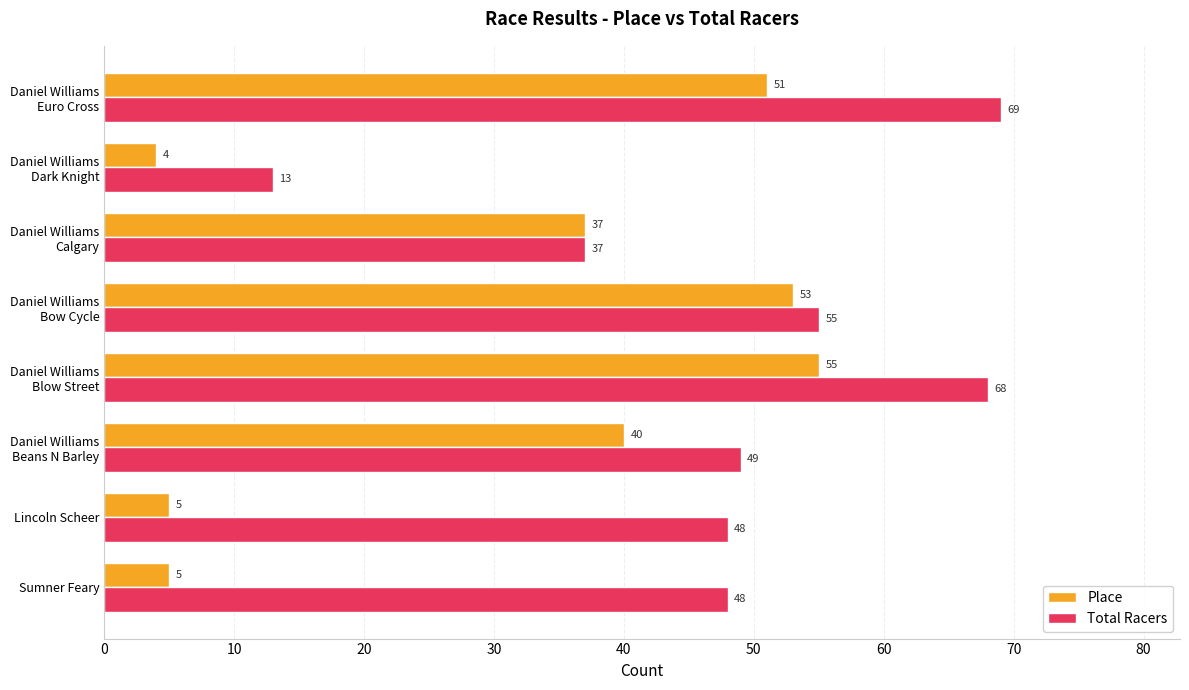

Which series has the largest total across all categories?

Total Racers